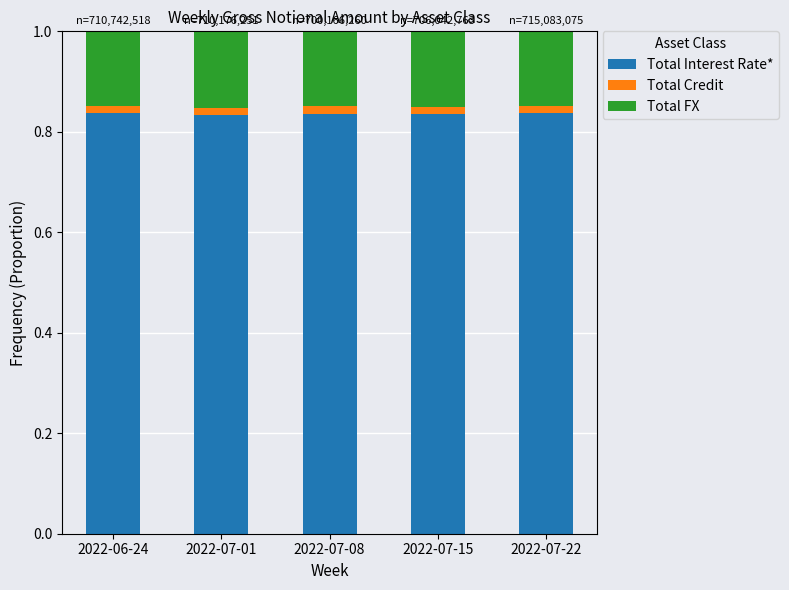

What is the average value of the Total FX series?

0.1